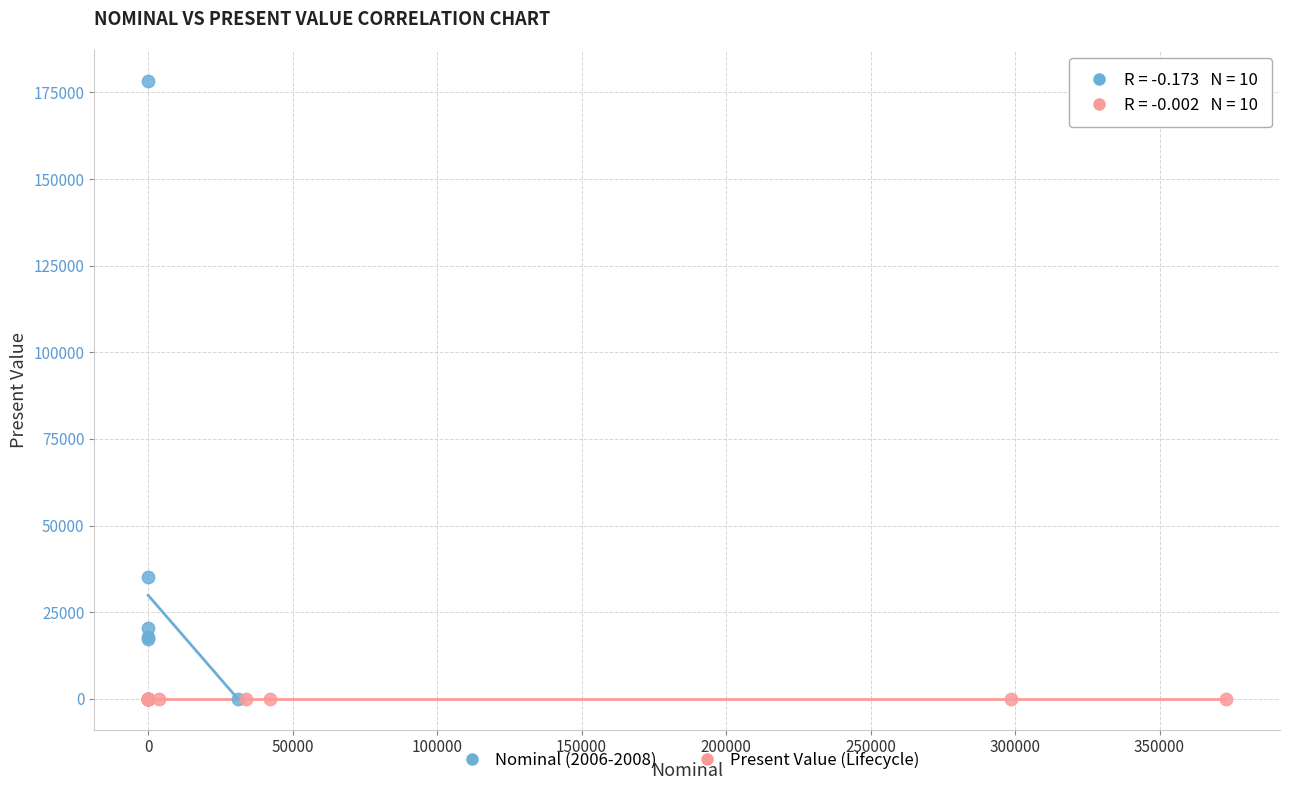

Which series has the widest spread of Y values?

Nominal (2006-2008)